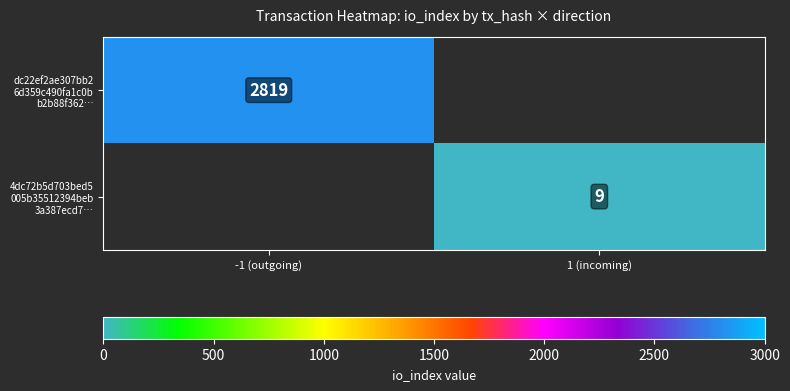

Rank the categories by dc22ef2ae307bb2 6d359c490fa1c0b b2b88f362… value from highest to lowest.

-1 (outgoing), 1 (incoming)